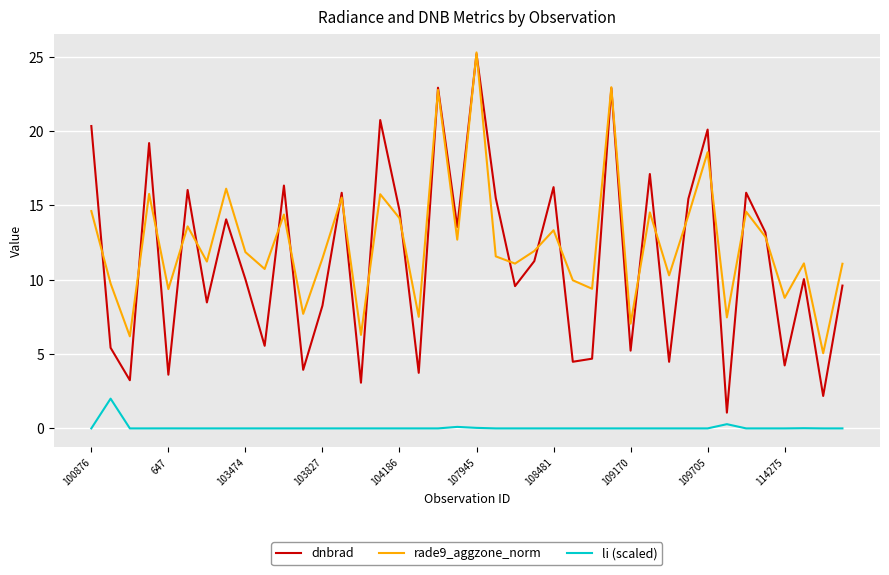

What is the maximum value for dnbrad?

25.2